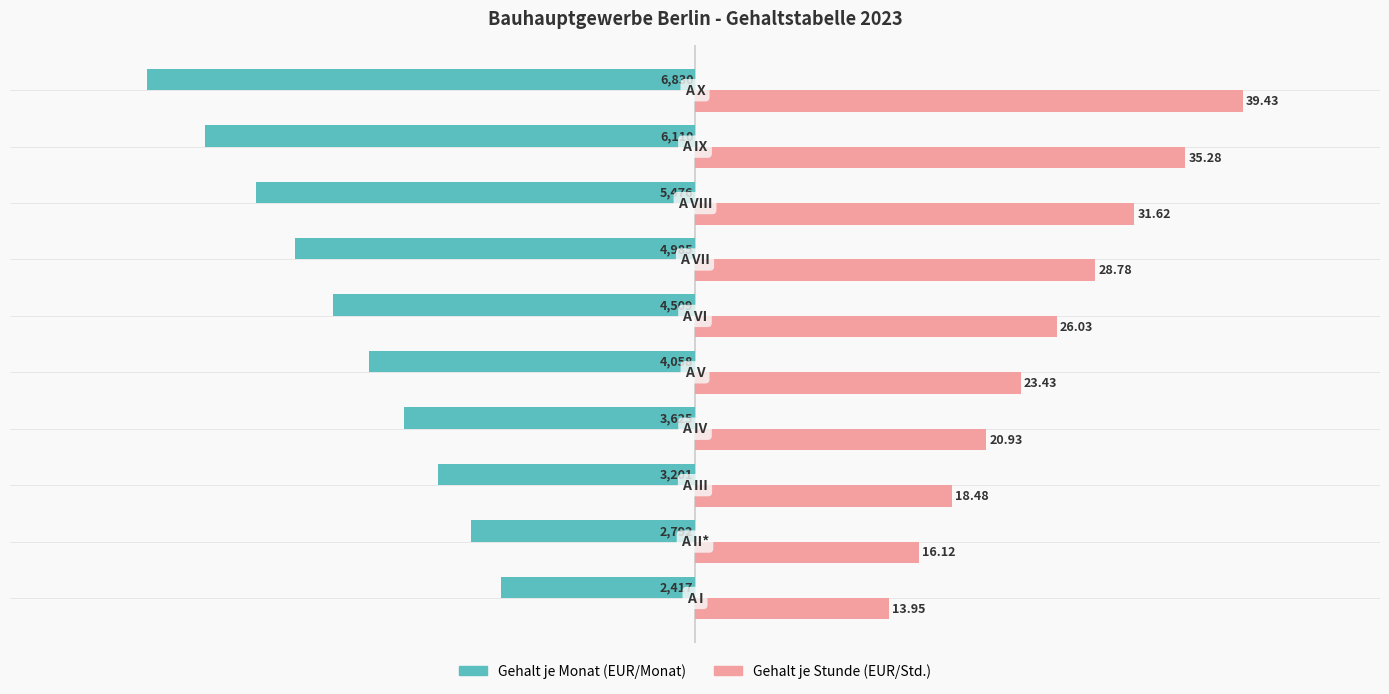

What is the average value of the Gehalt je Monat (EUR/Monat) series?

-4400.3